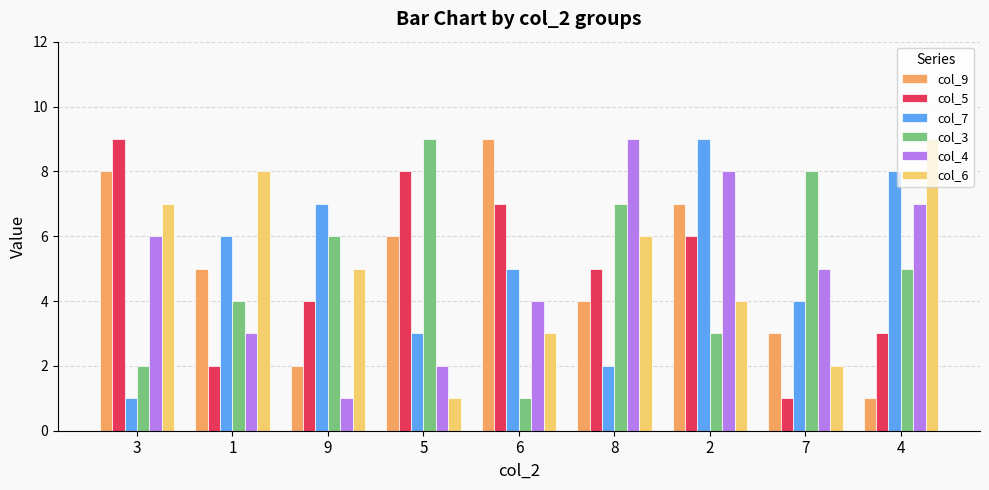

True or false: col_5 has a value of 5 at 8.

True